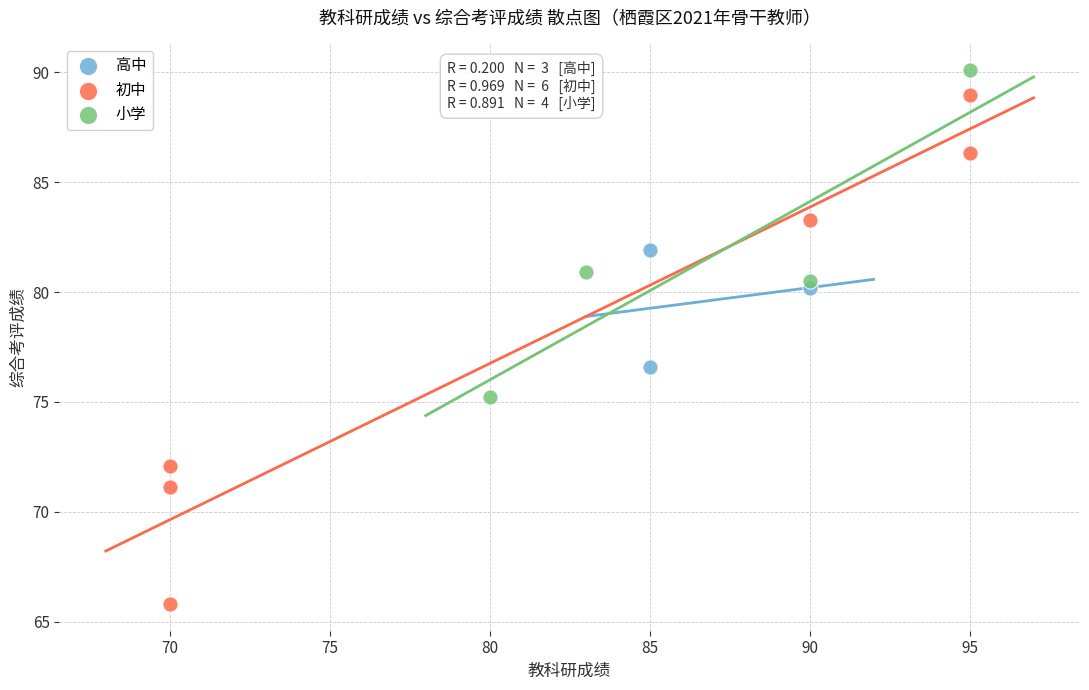

Which series contains the lowest Y value?

初中